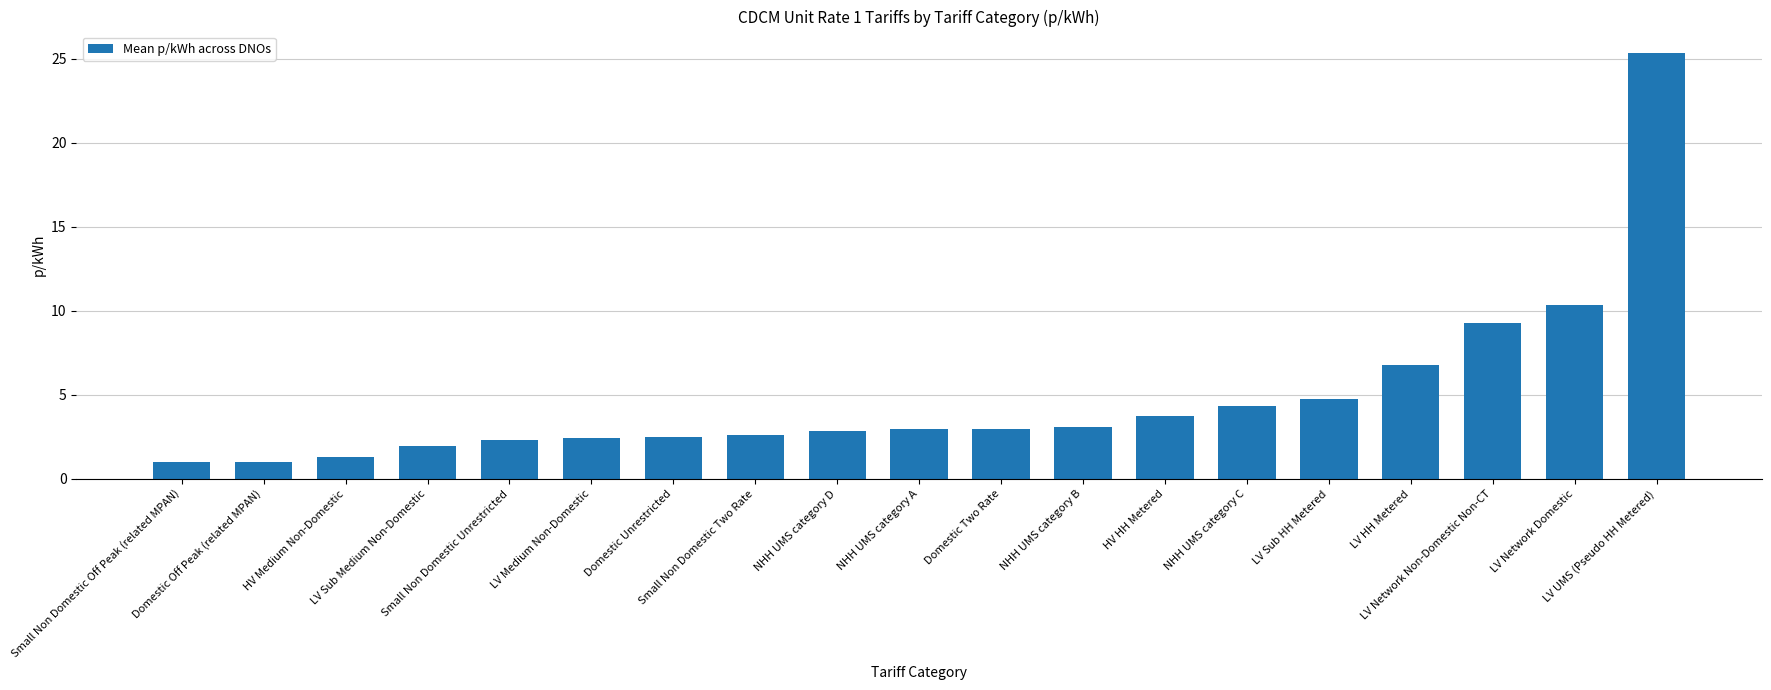

What is the average value?

4.8